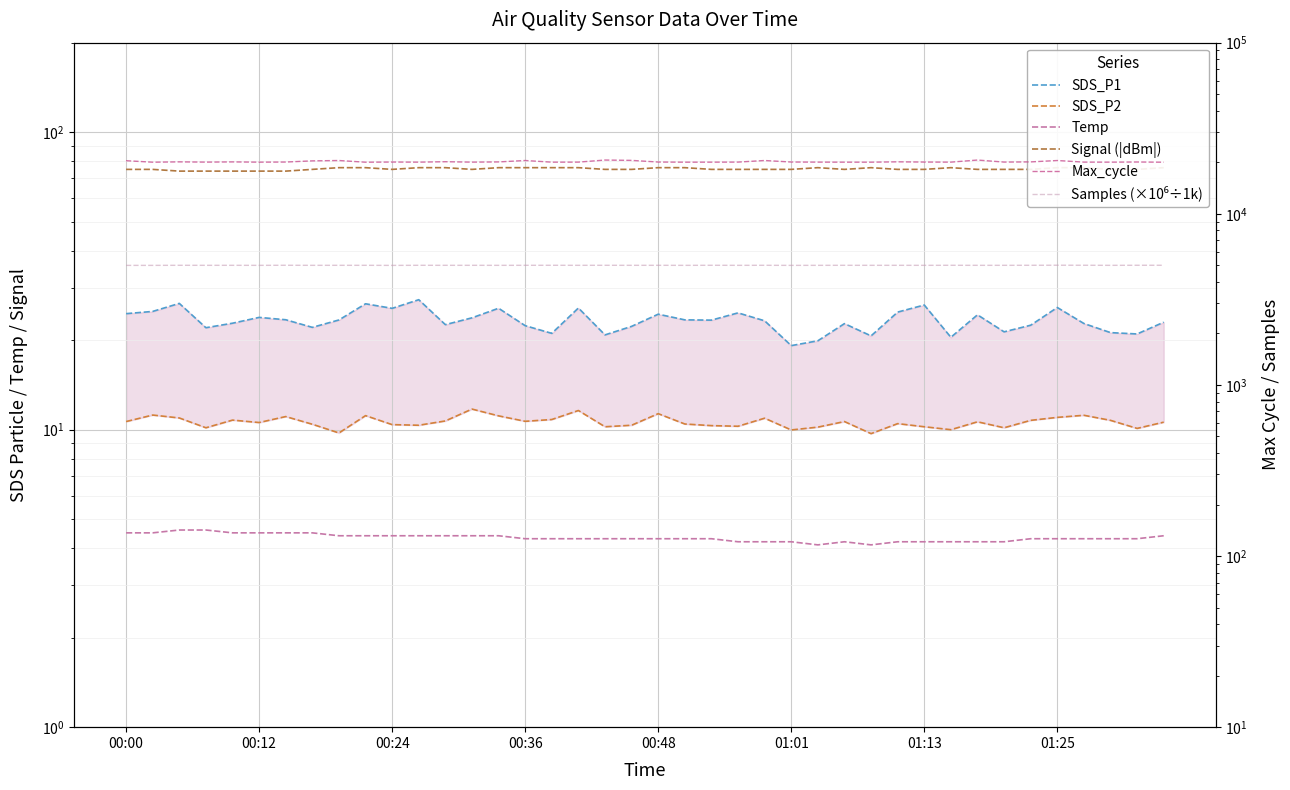

What is the average value of the SDS_P2 series?

10.6